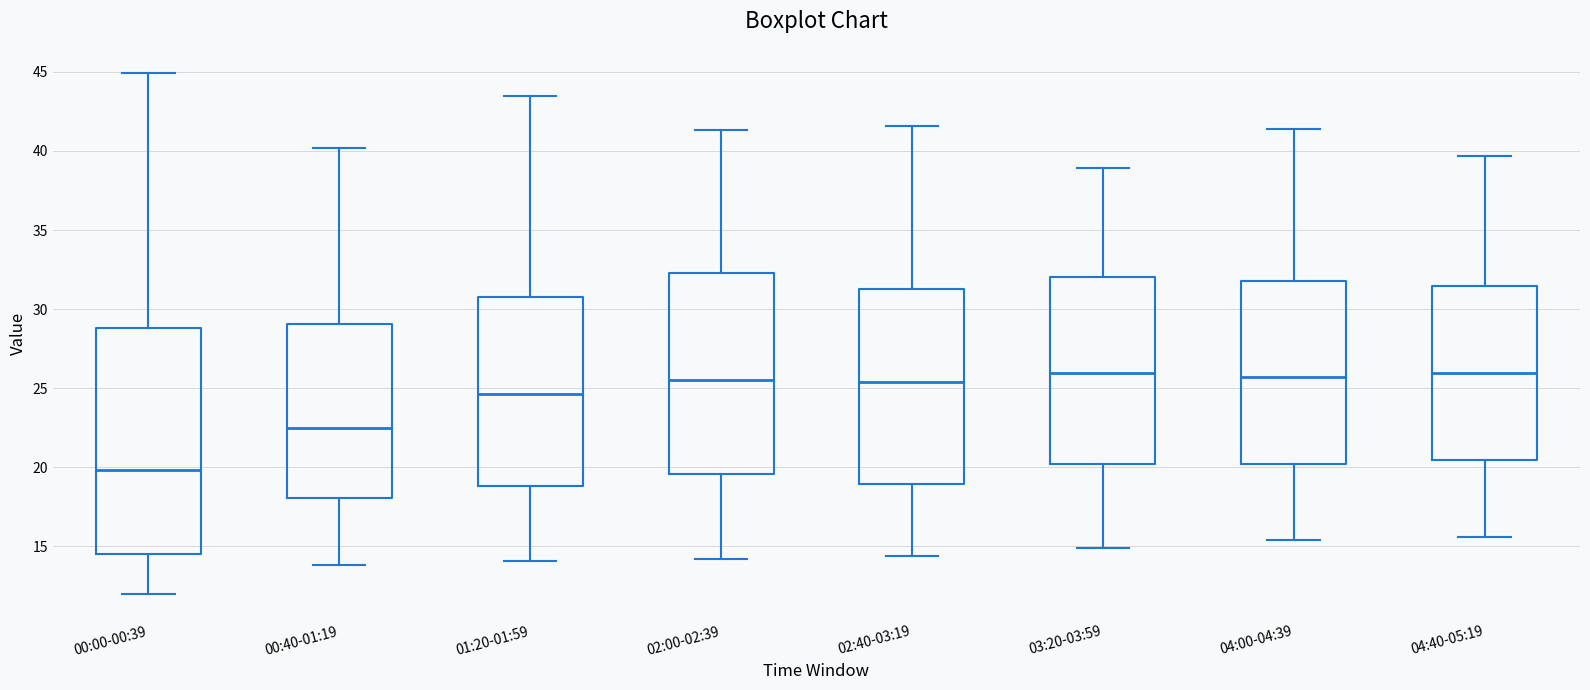

Which box's median line is the lowest?

00:00-00:39